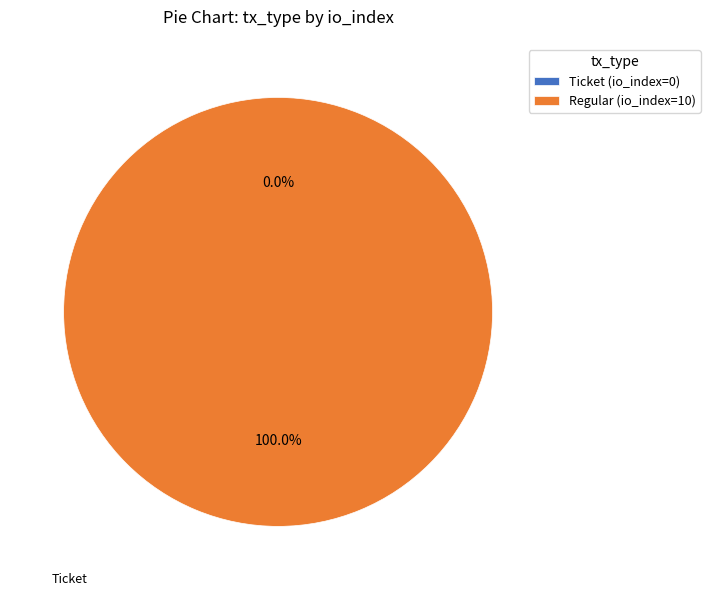

Is it true that Regular is 99% of the pie?

False